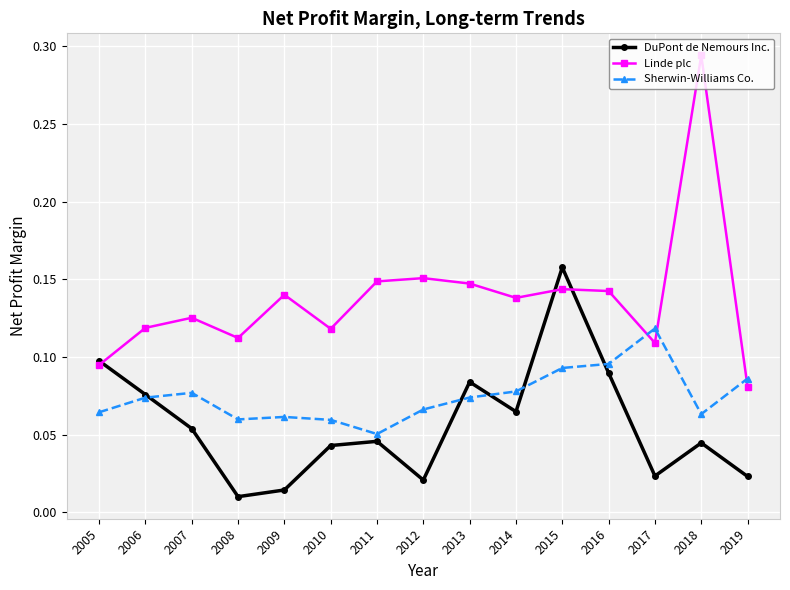

Rank the series by their maximum value, from highest to lowest.

Linde plc, DuPont de Nemours Inc., Sherwin-Williams Co.